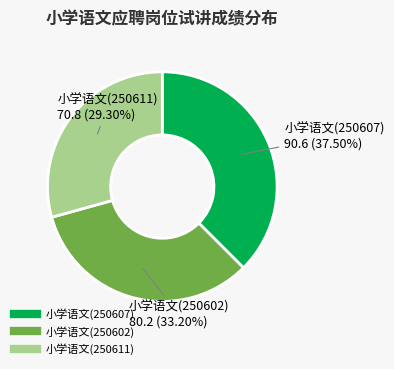

Approximately how many times larger is the value at 小学语文(250602) compared to 小学语文(250607)?

0.9